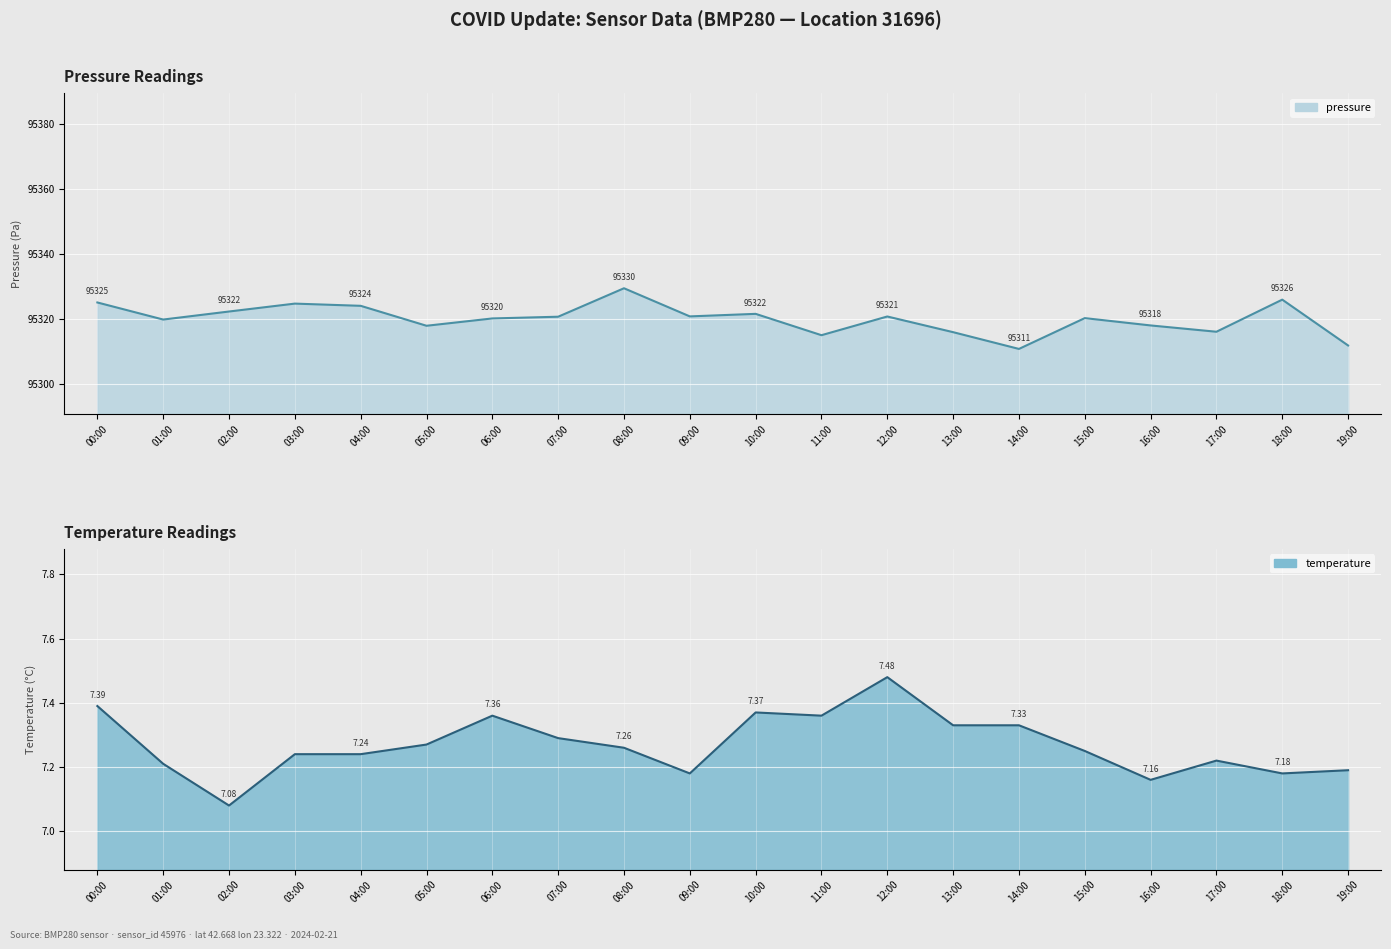

Rank the series by their average value, from lowest to highest.

temperature, pressure